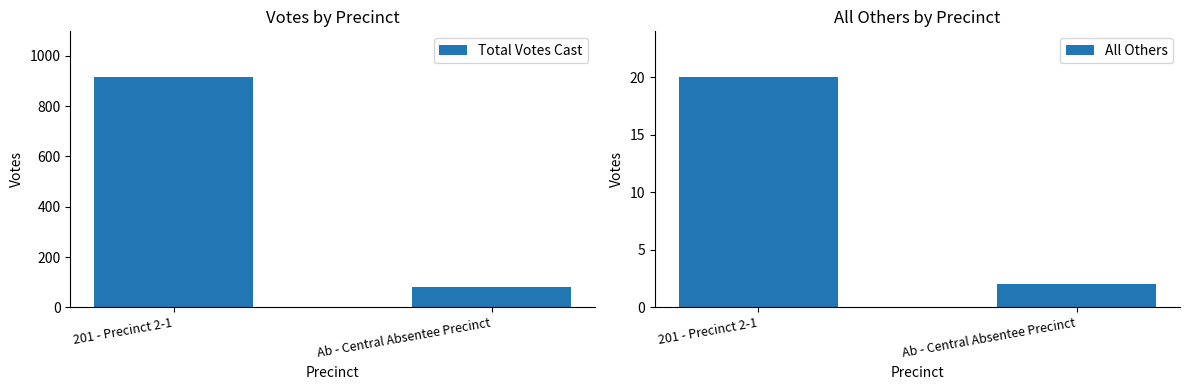

Rank the series by their average value, from lowest to highest.

All Others, Total Votes Cast